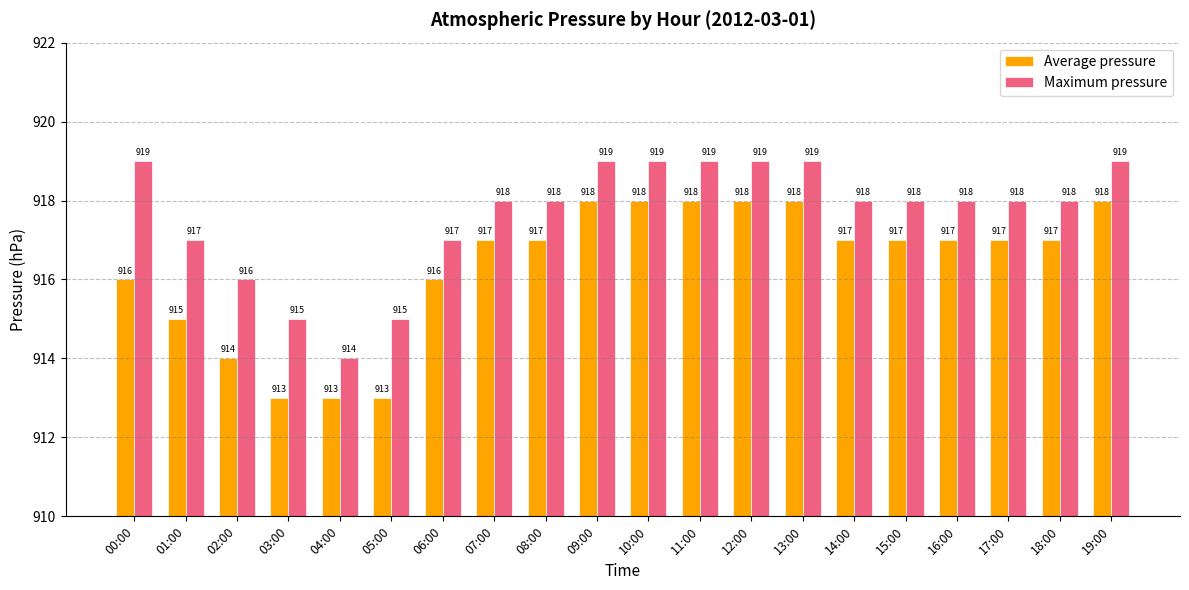

What is the smallest value displayed?

913